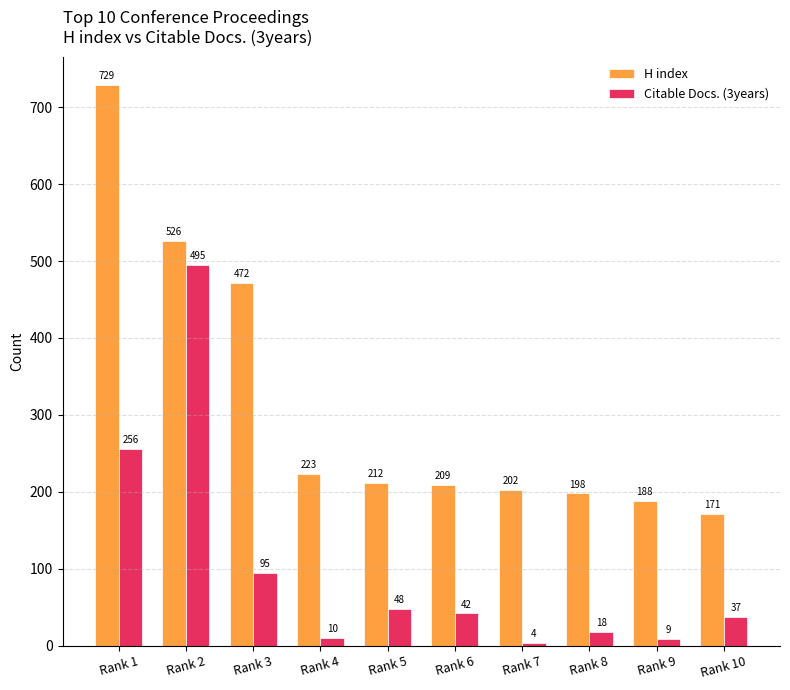

At which label does Citable Docs. (3years) reach its peak?

Rank 2